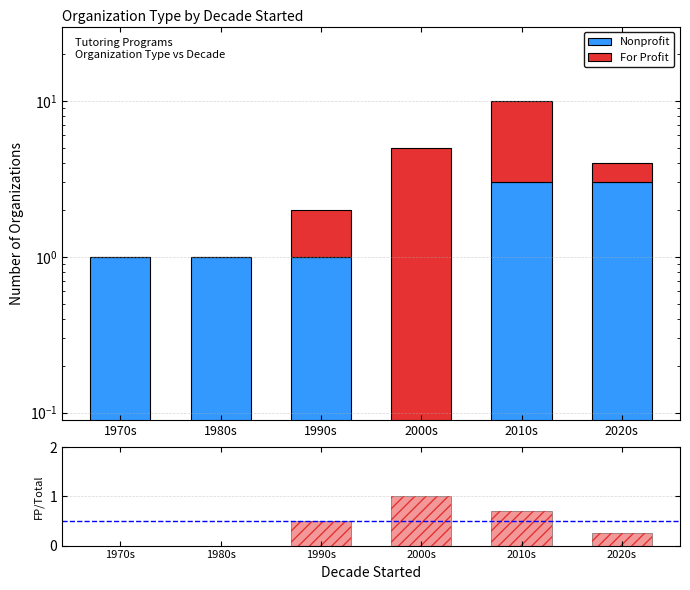

The value of Nonprofit at 2020s is 1.0. True or false?

False